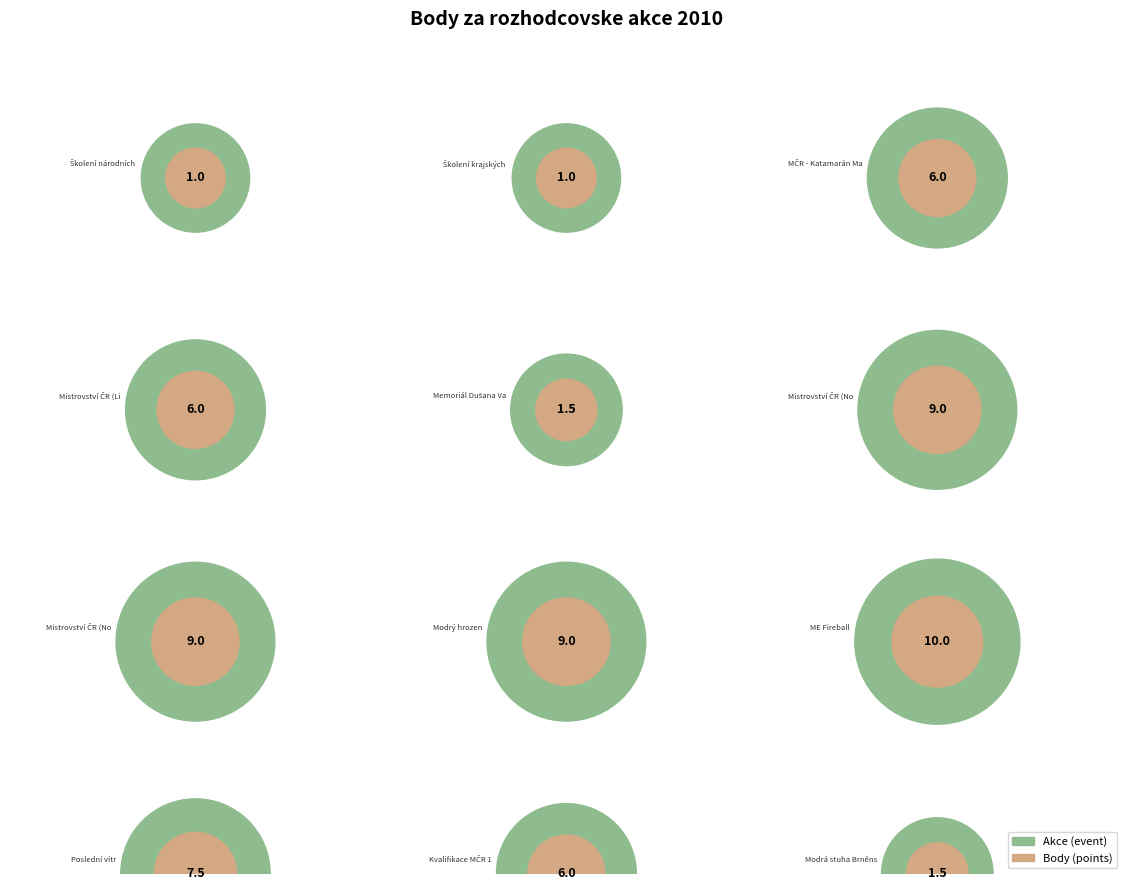

Which category has the smallest portion of the pie?

Školení národních rozhodčích